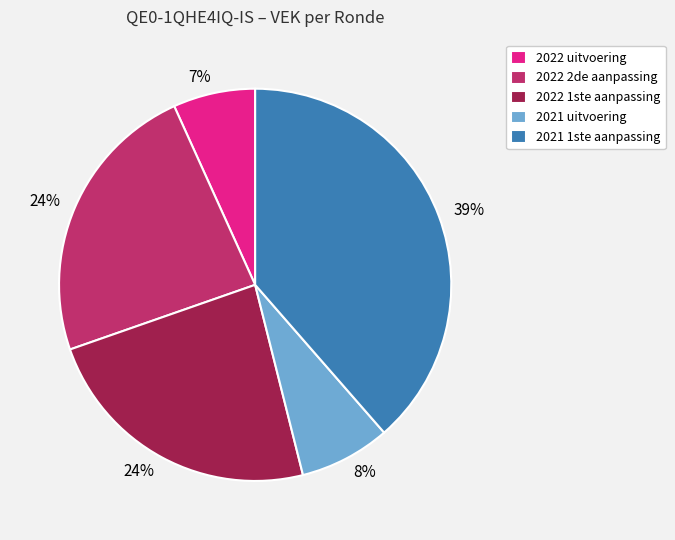

Is there any slice that represents more than half of the pie?

No